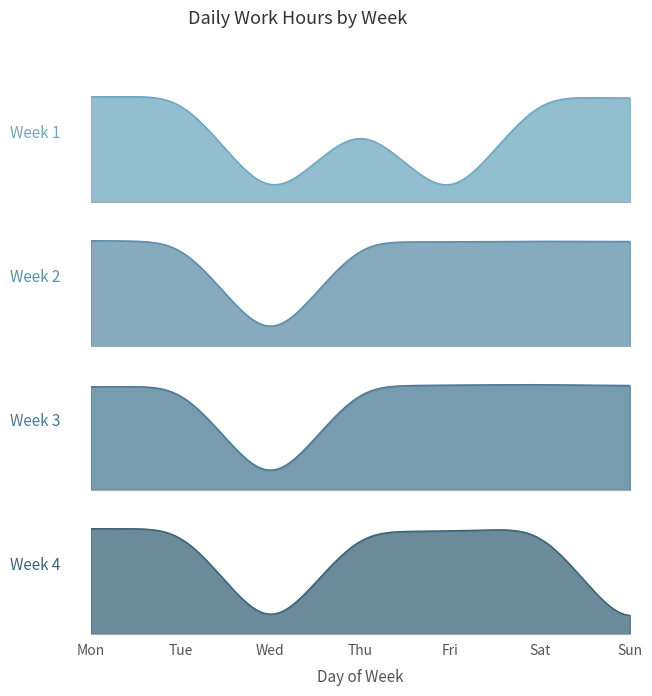

At which category does Week 4 reach its first local valley?

Wed